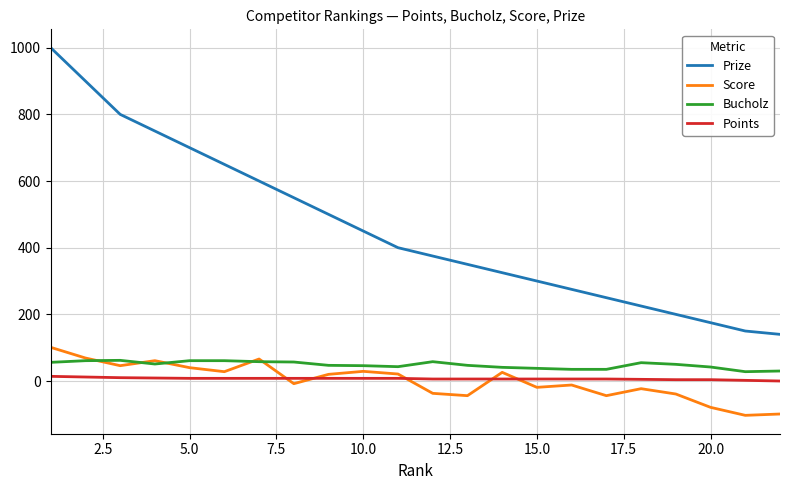

Which series has the widest spread of values?

Prize